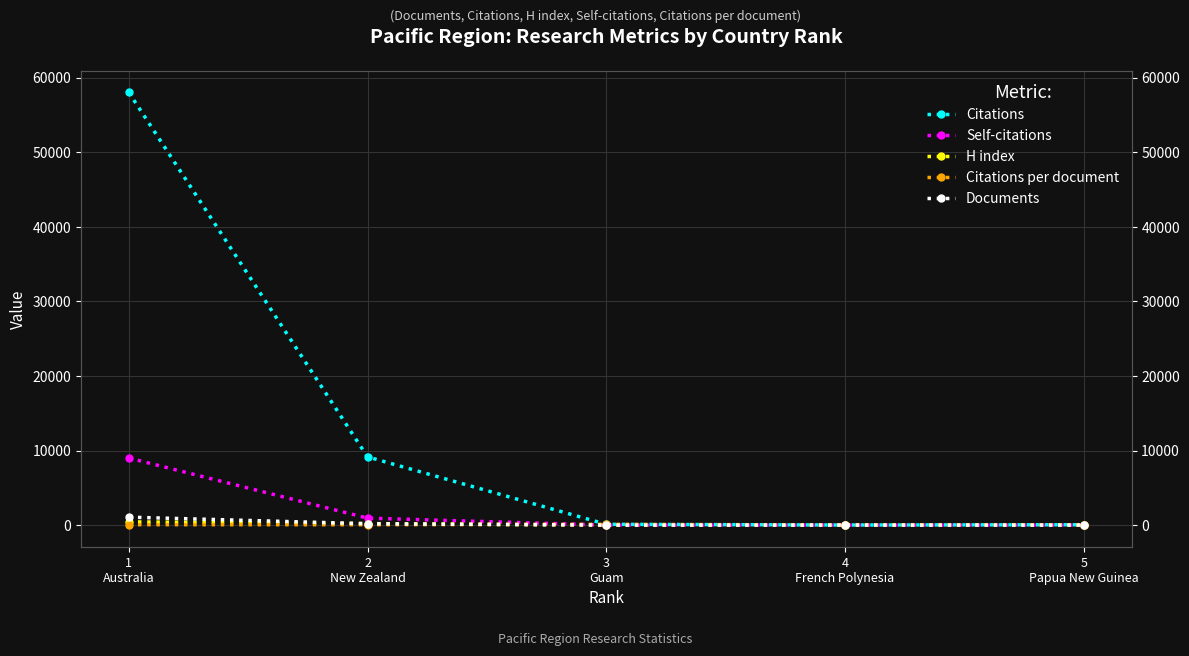

At 4
French Polynesia, list the series in order from largest to smallest.

H index, Citations, Citations per document, Self-citations, Documents